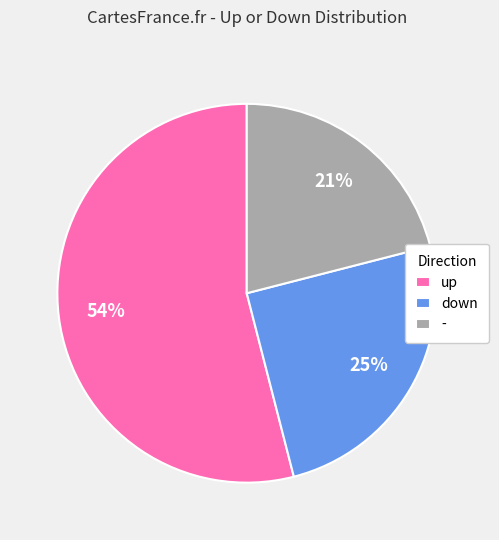

Which category has the biggest portion of the pie?

up